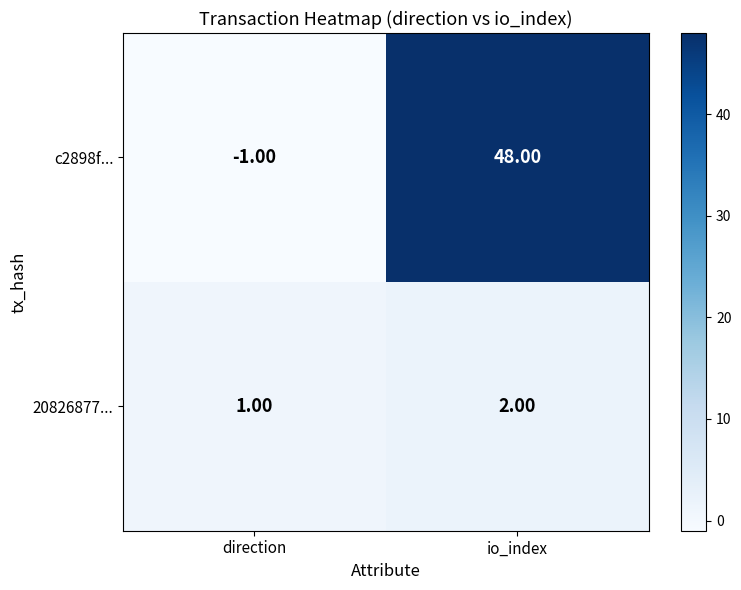

Rank the series by their average value, from lowest to highest.

20826877..., c2898f...